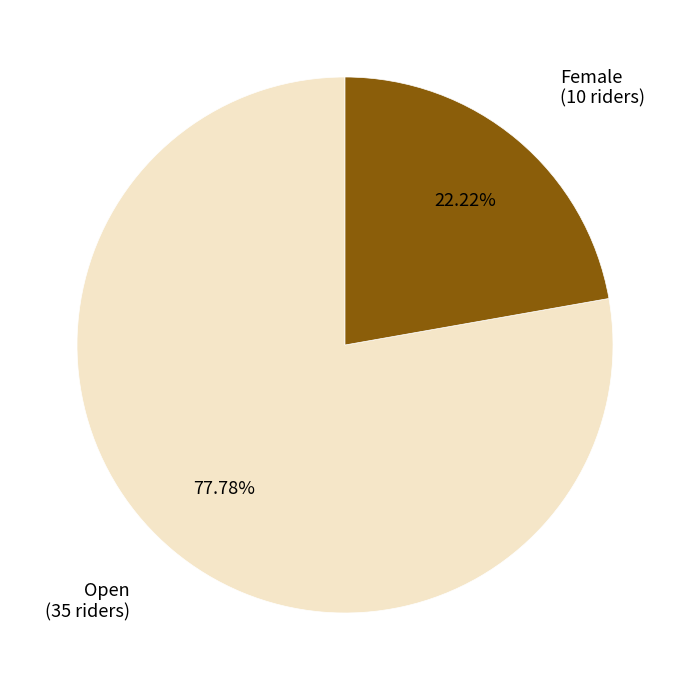

Which category has the smallest portion of the pie?

Female